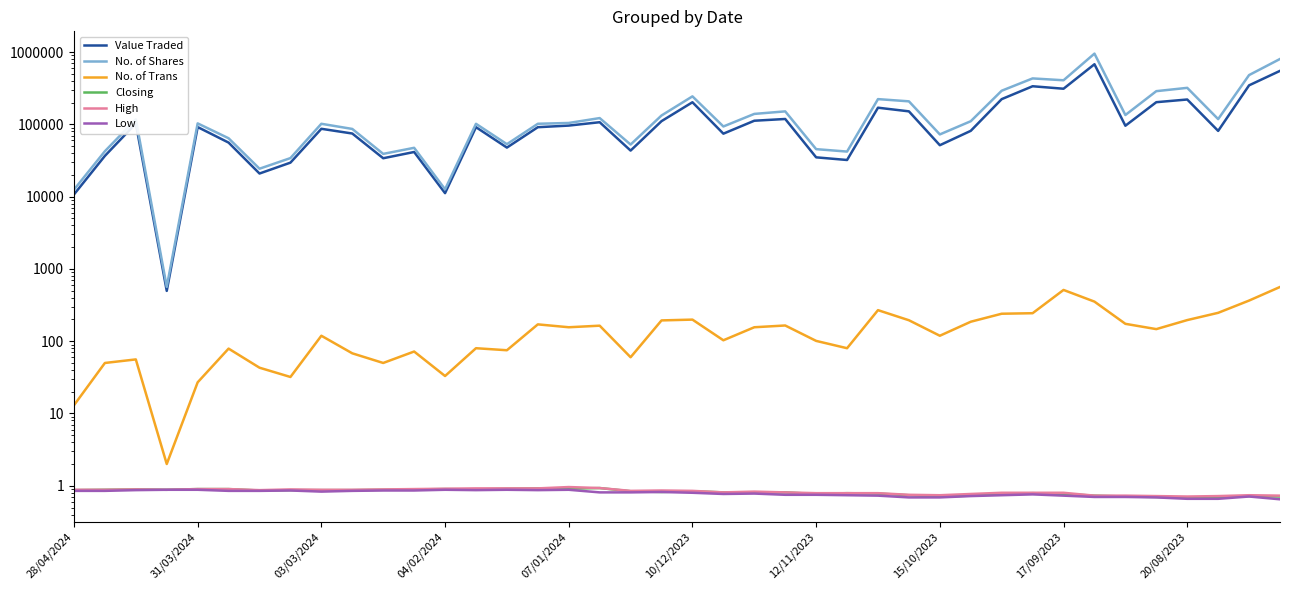

Count the Closing values in the range 0 to 1.

40